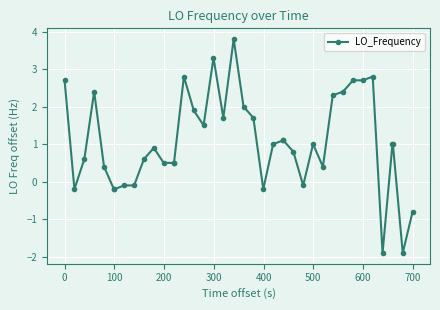

What is the smallest value displayed?

-1.9